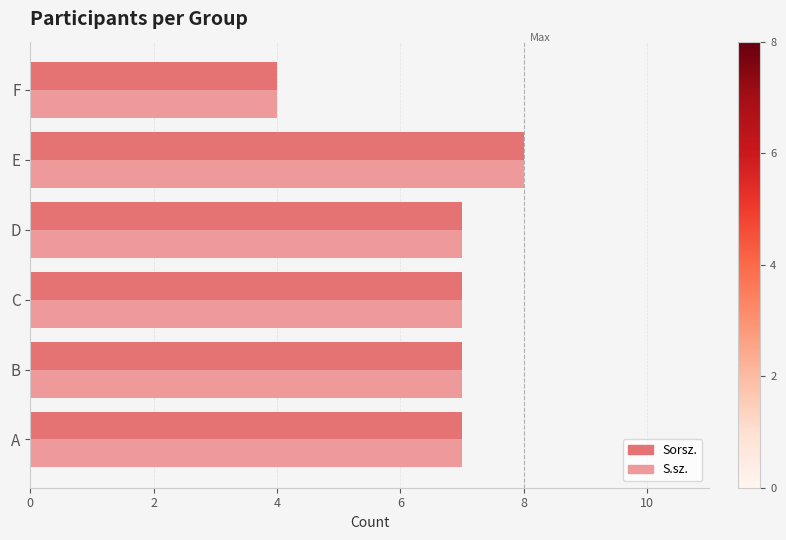

What is the approximate value of Sorsz. at A?

7